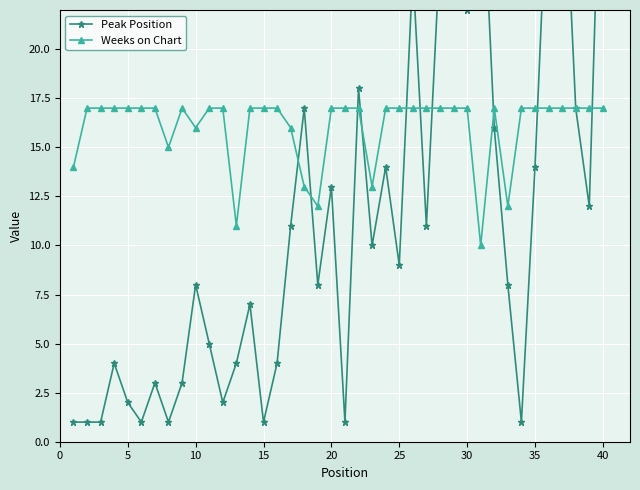

Which series has the largest total across all categories?

Weeks on Chart